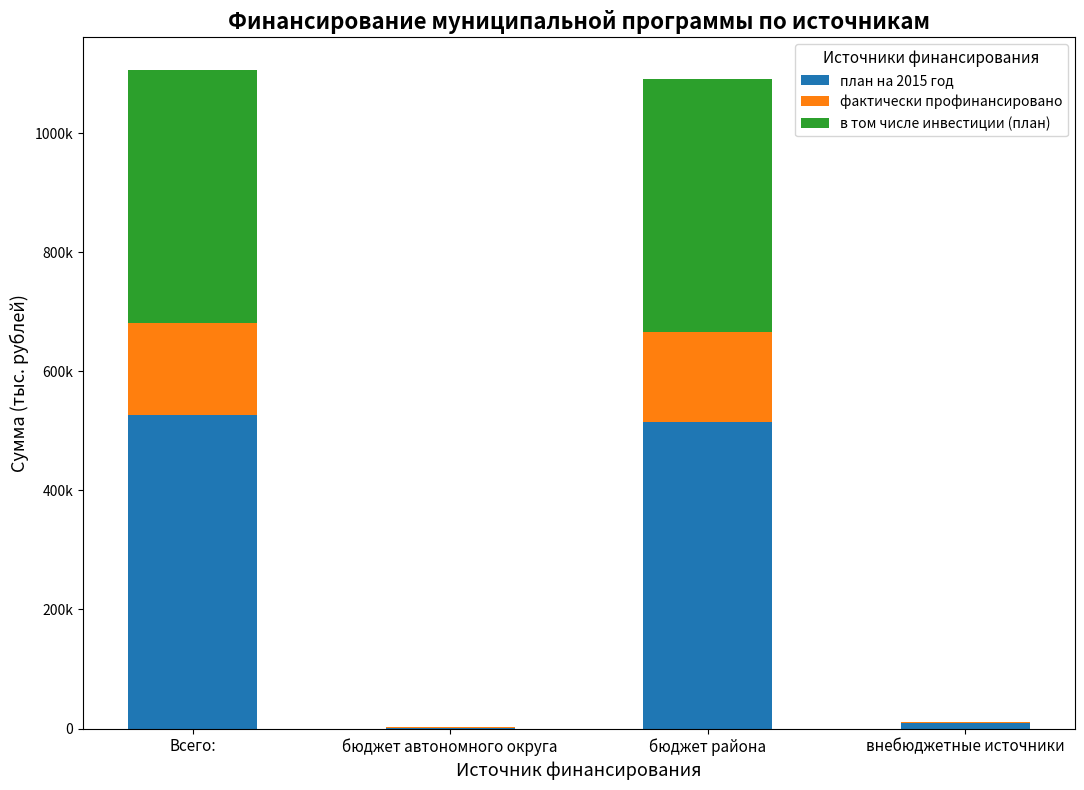

What are all the series names shown in the legend?

план на 2015 год, фактически профинансировано, в том числе инвестиции (план)